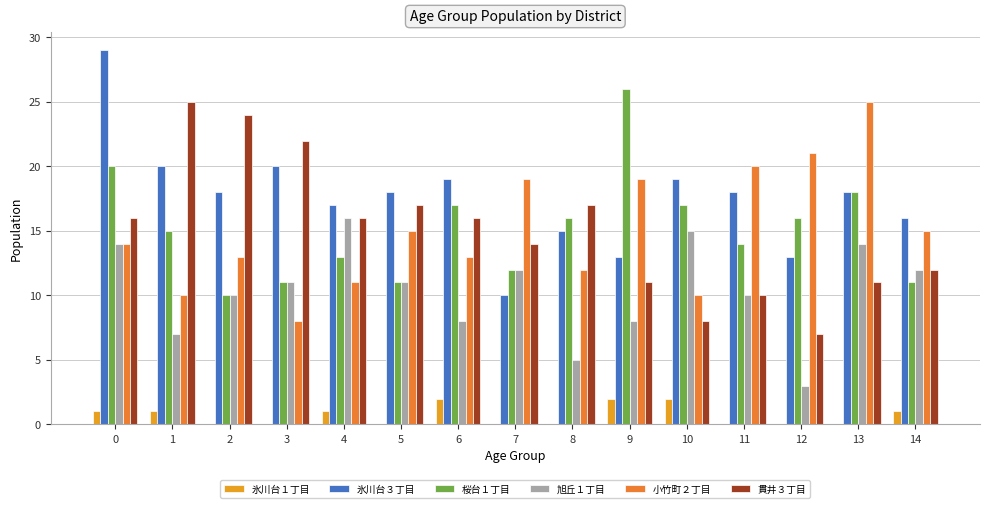

At which label does 氷川台３丁目 reach its minimum?

7